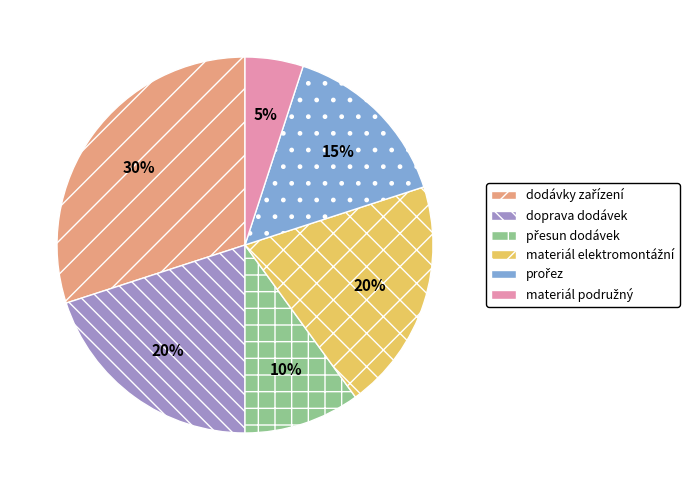

To the nearest percent, what portion does doprava dodávek represent?

20%